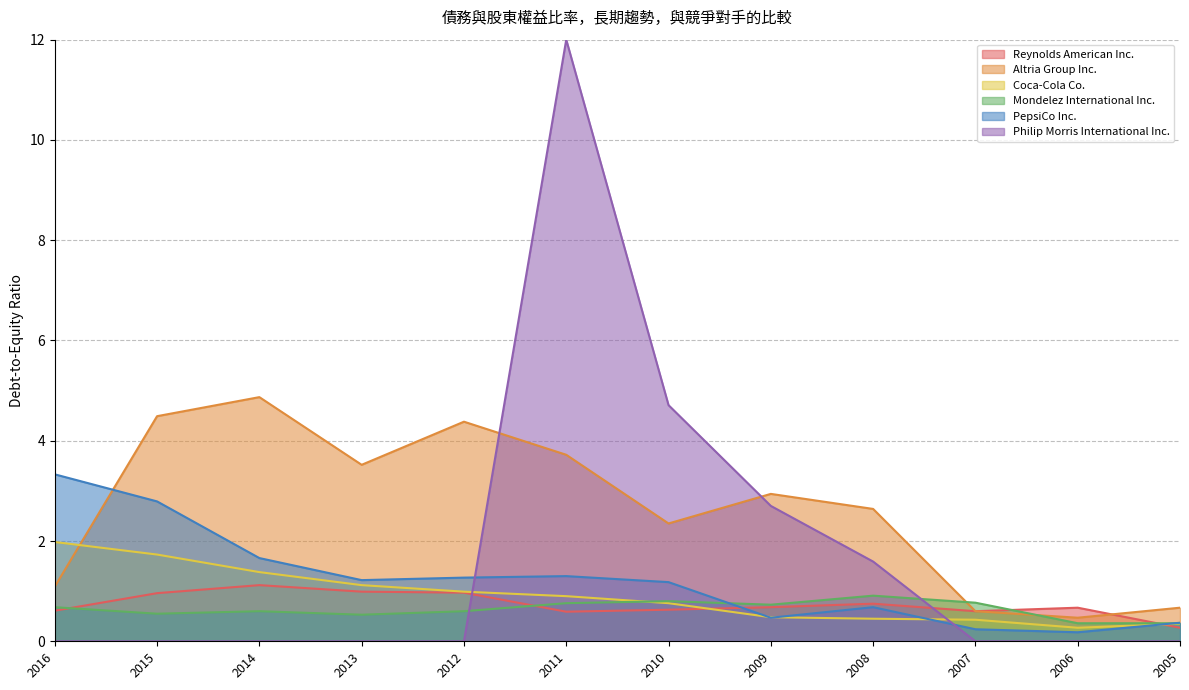

True or false: PepsiCo Inc. has a value of 0.4 at 2005.

True